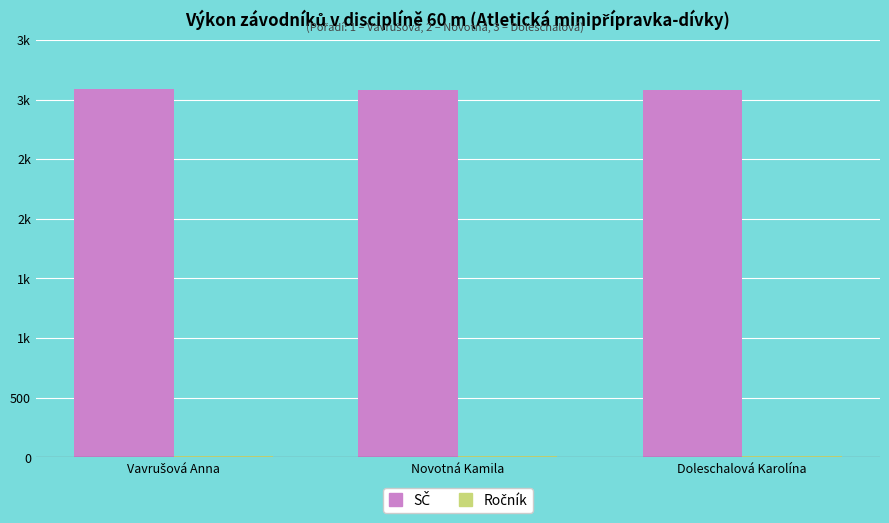

Are the bars horizontal?

No